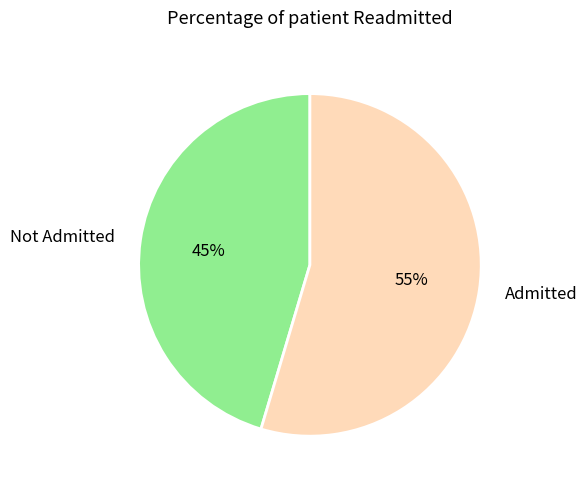

Is there a majority slice in this chart?

Yes